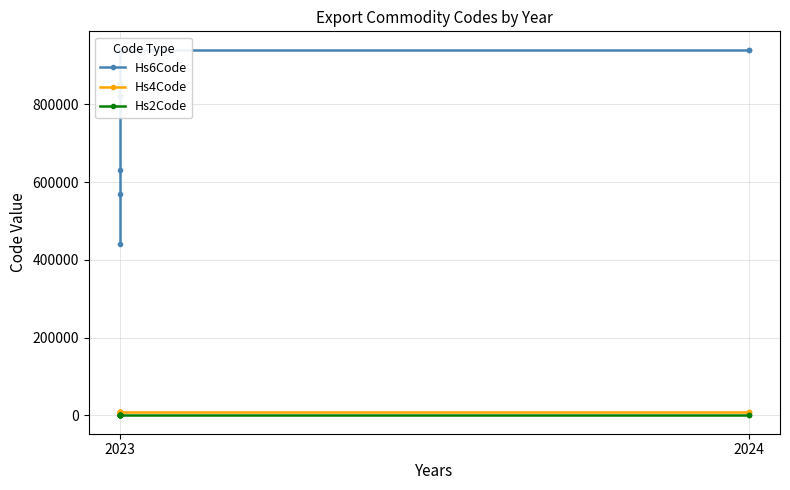

True or false: Hs2Code has more than 1 interior local peaks.

False